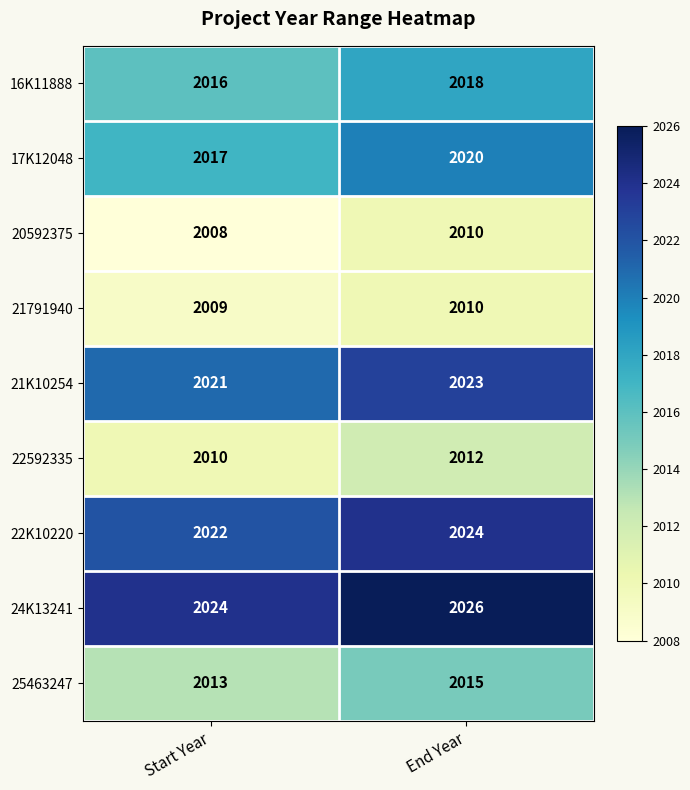

Reading left to right, extract all data points from this chart.

16K11888: Start Year=2016	End Year=2018
17K12048: Start Year=2017	End Year=2020
20592375: Start Year=2008	End Year=2010
21791940: Start Year=2009	End Year=2010
21K10254: Start Year=2021	End Year=2023
22592335: Start Year=2010	End Year=2012
22K10220: Start Year=2022	End Year=2024
24K13241: Start Year=2024	End Year=2026
25463247: Start Year=2013	End Year=2015